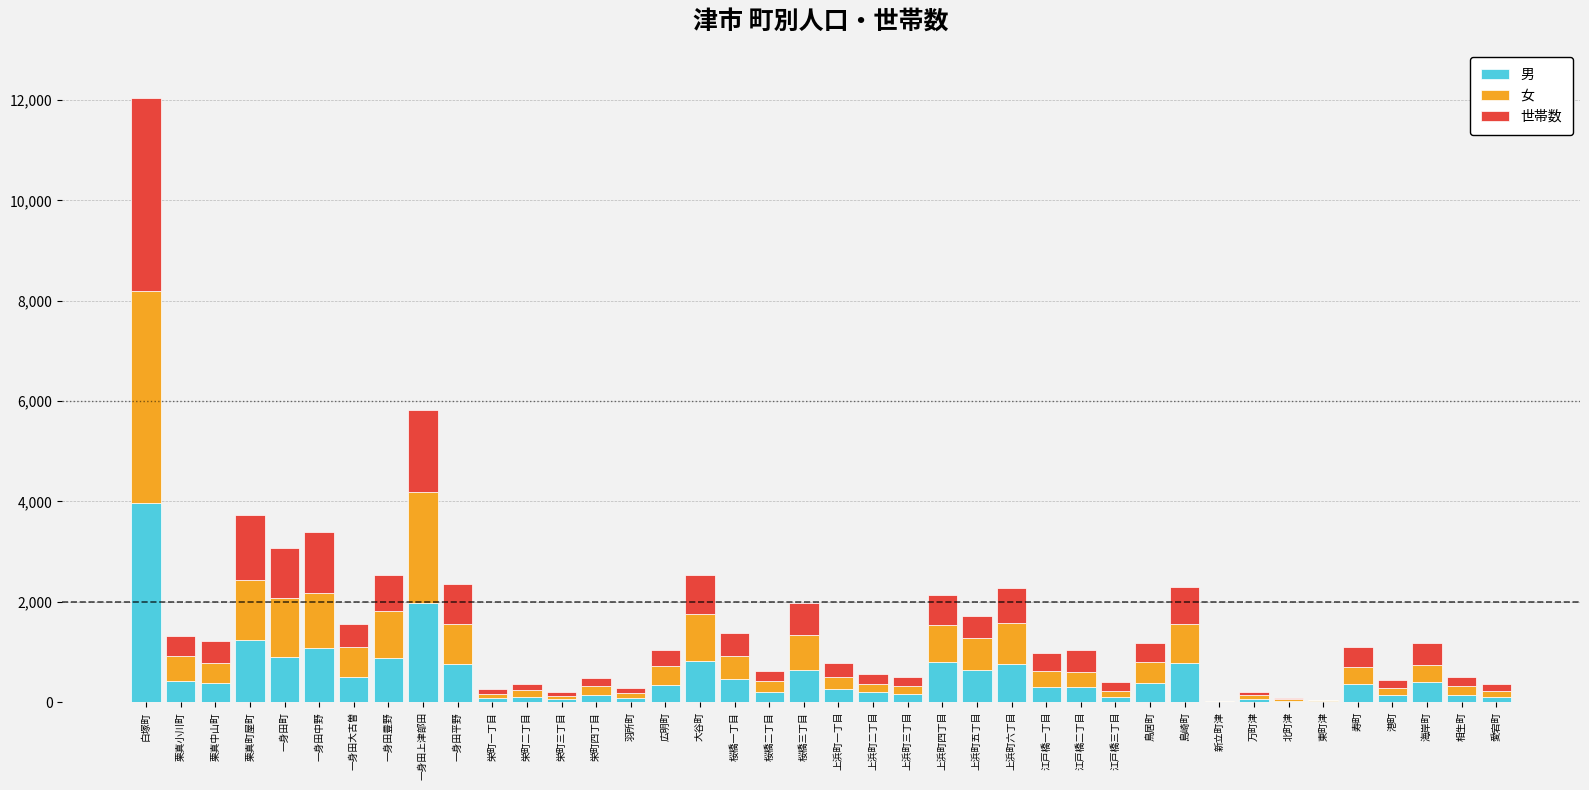

Where does the 男 series first go above 355?

白塚町